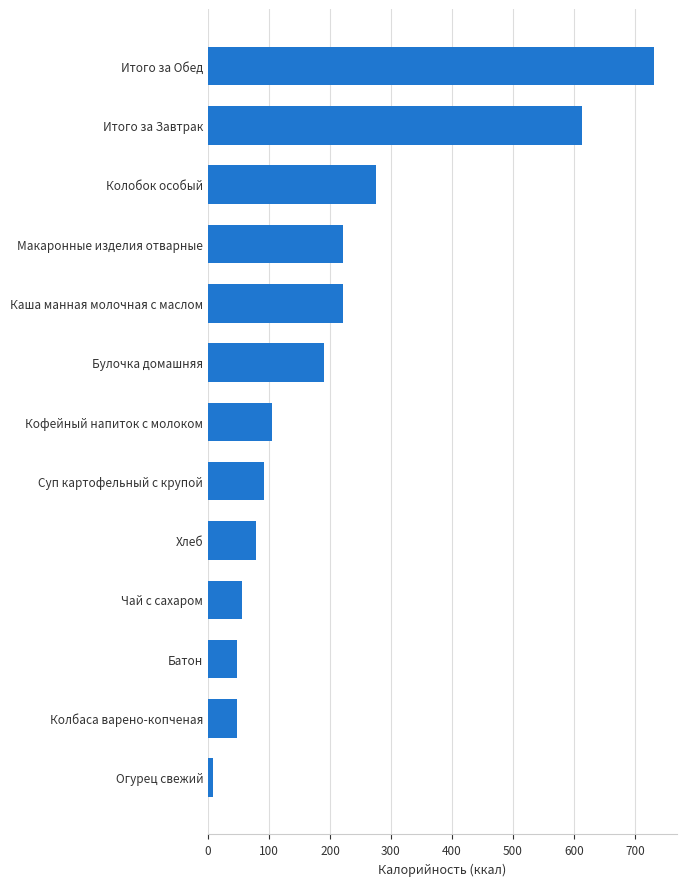

What is the label of the 1st bar from the top?

Итого за Обед